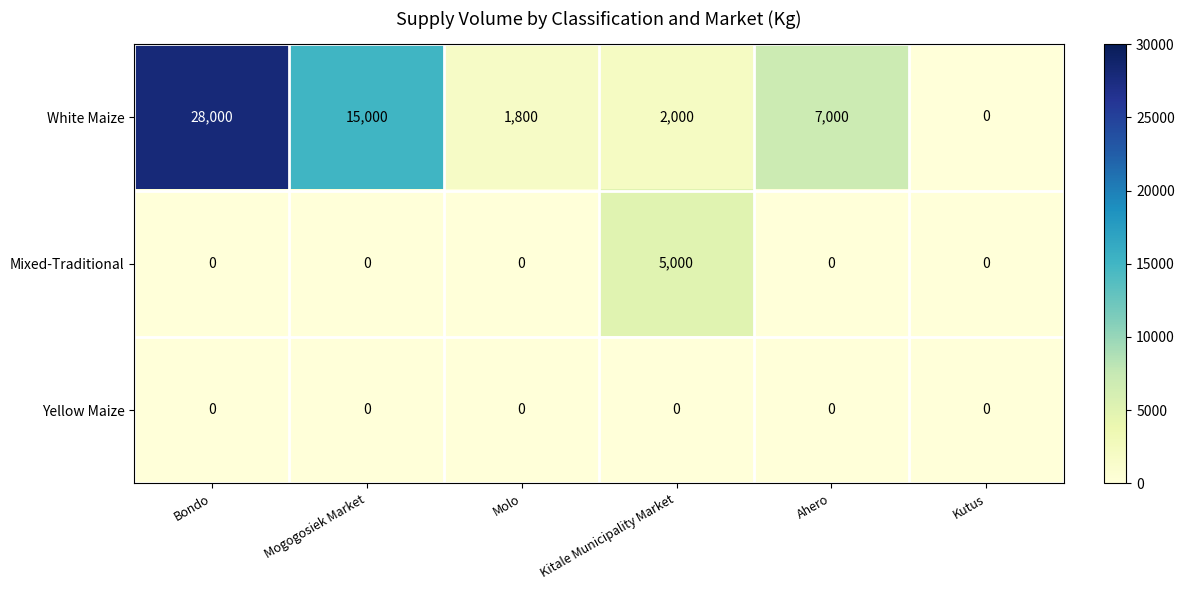

Where is White Maize nearest to the value 14000?

Mogogosiek Market